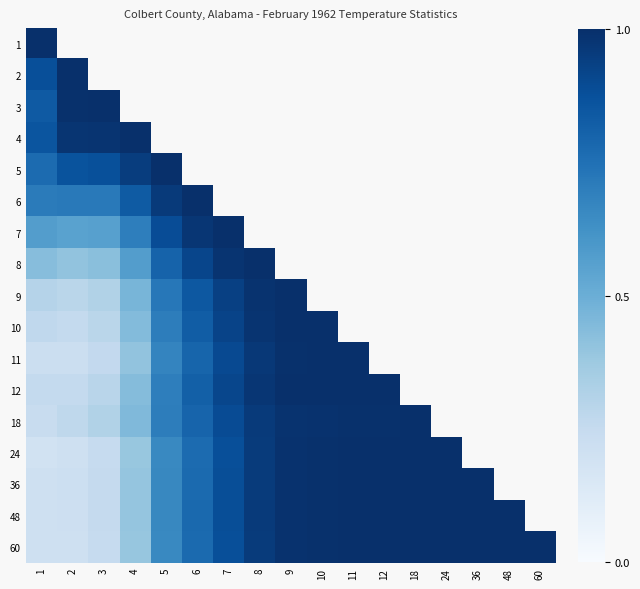

Where is 2 nearest to the value 0?

1